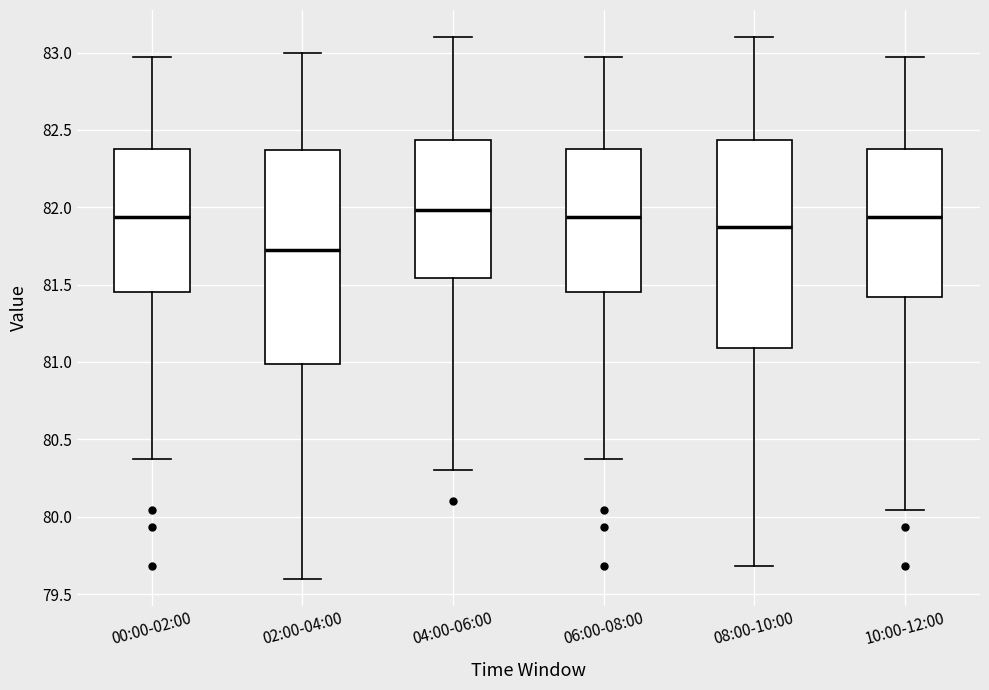

Where is the upper edge of the box for 00:00-02:00 on the y-axis? The values are not printed on the chart, so give them approximately, as read against the axis.

82.40